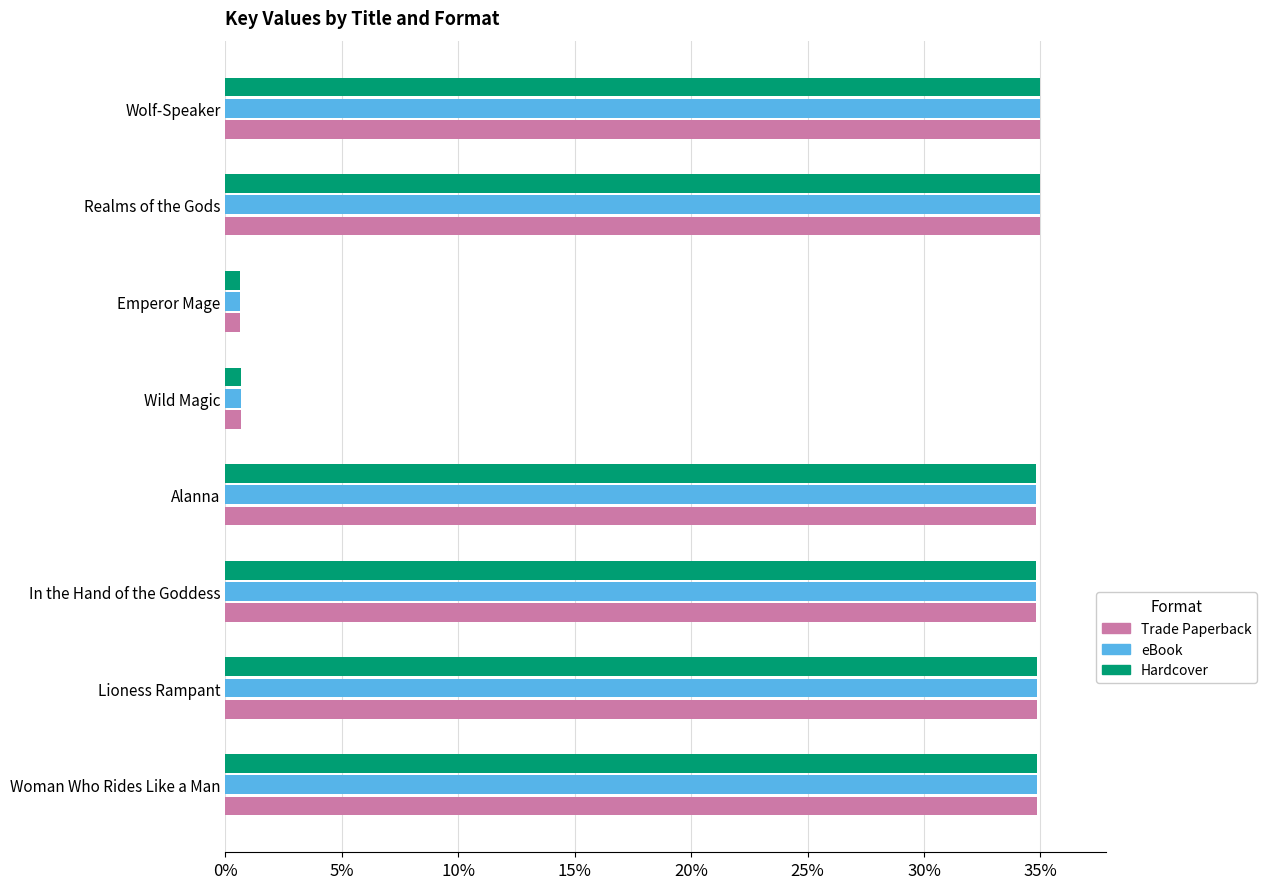

The eBook series shows 34.8 at Woman Who Rides Like a Man. True or false?

True